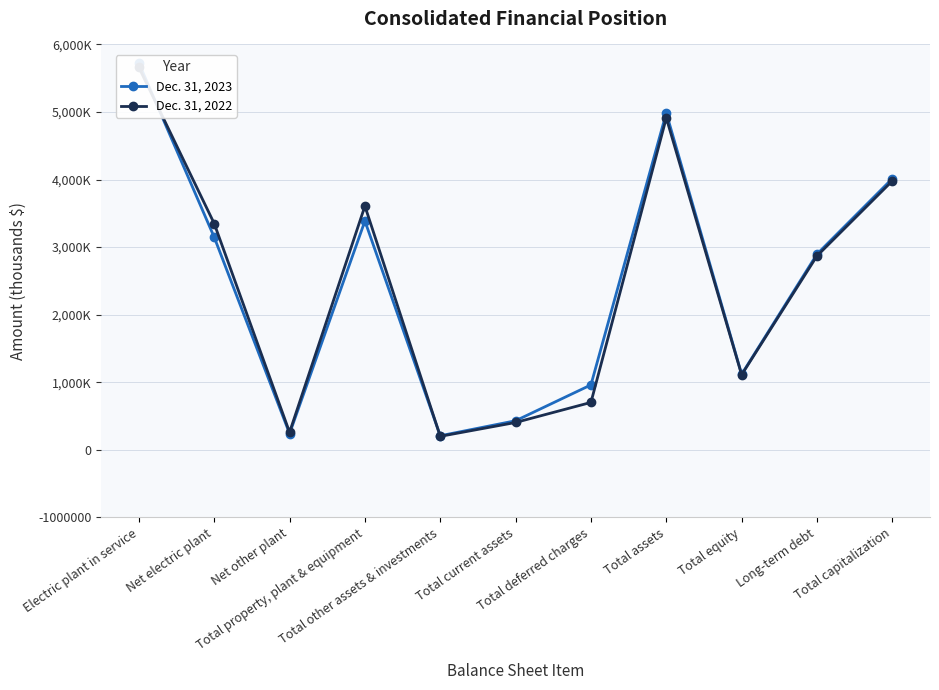

How many intersections are there between Dec. 31, 2023 and Dec. 31, 2022?

2